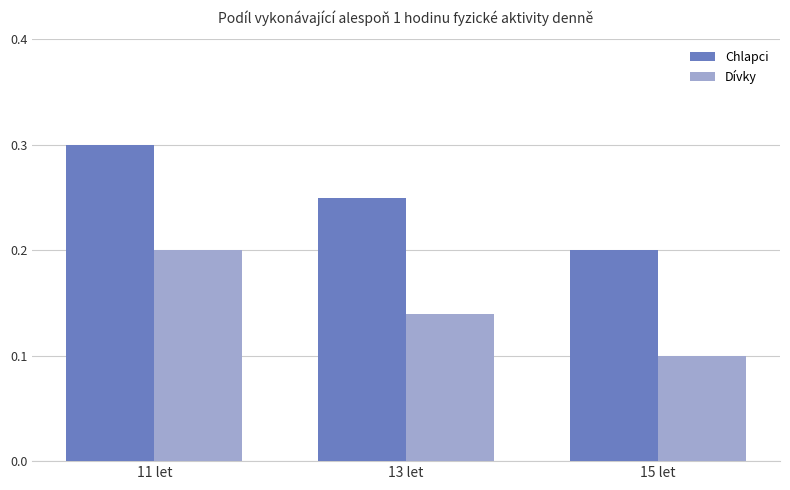

What is the sum of all Chlapci values?

0.8